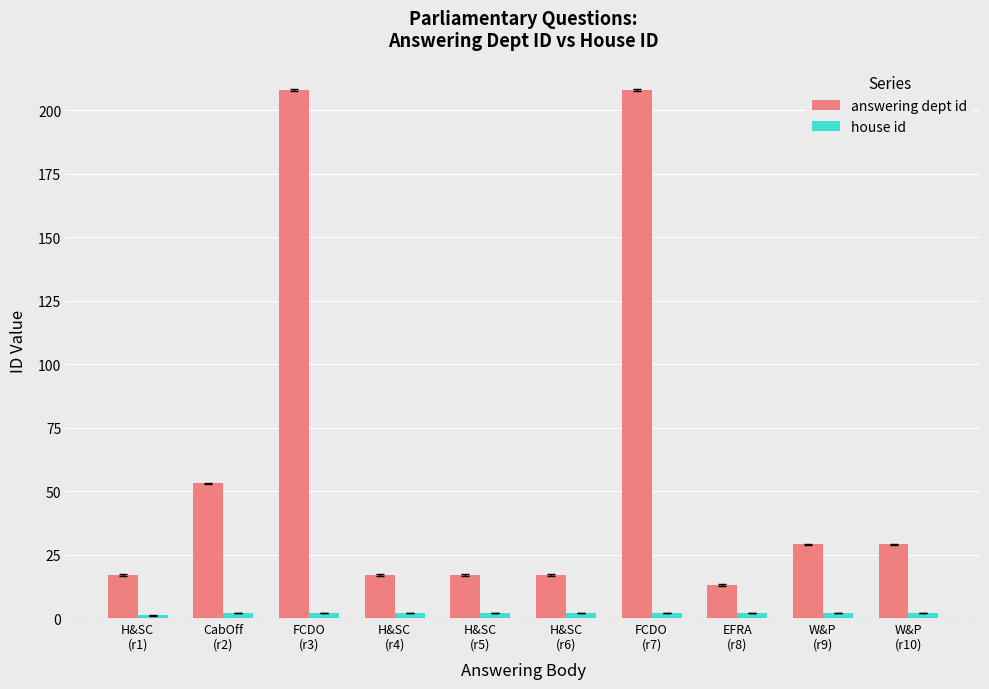

The value of answering dept id at W&P
(r10) is 49. True or false?

False